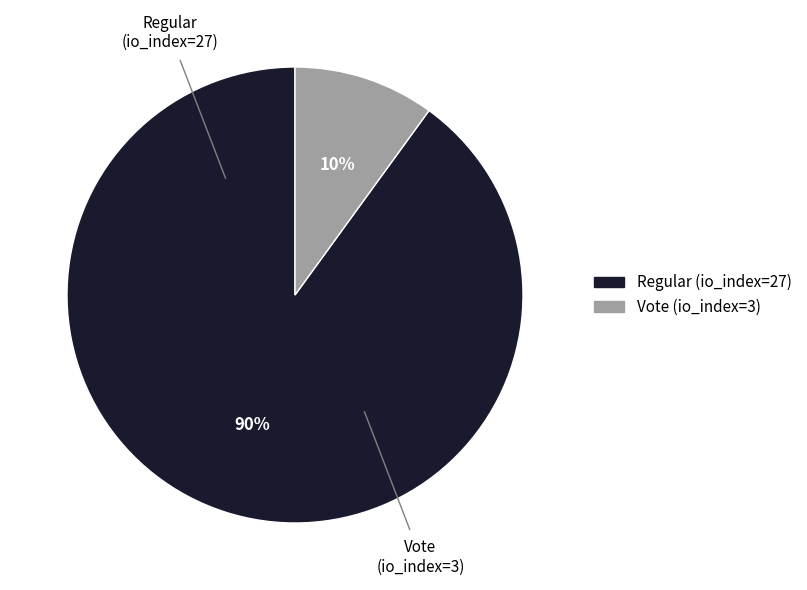

How many slices are in this pie chart?

2